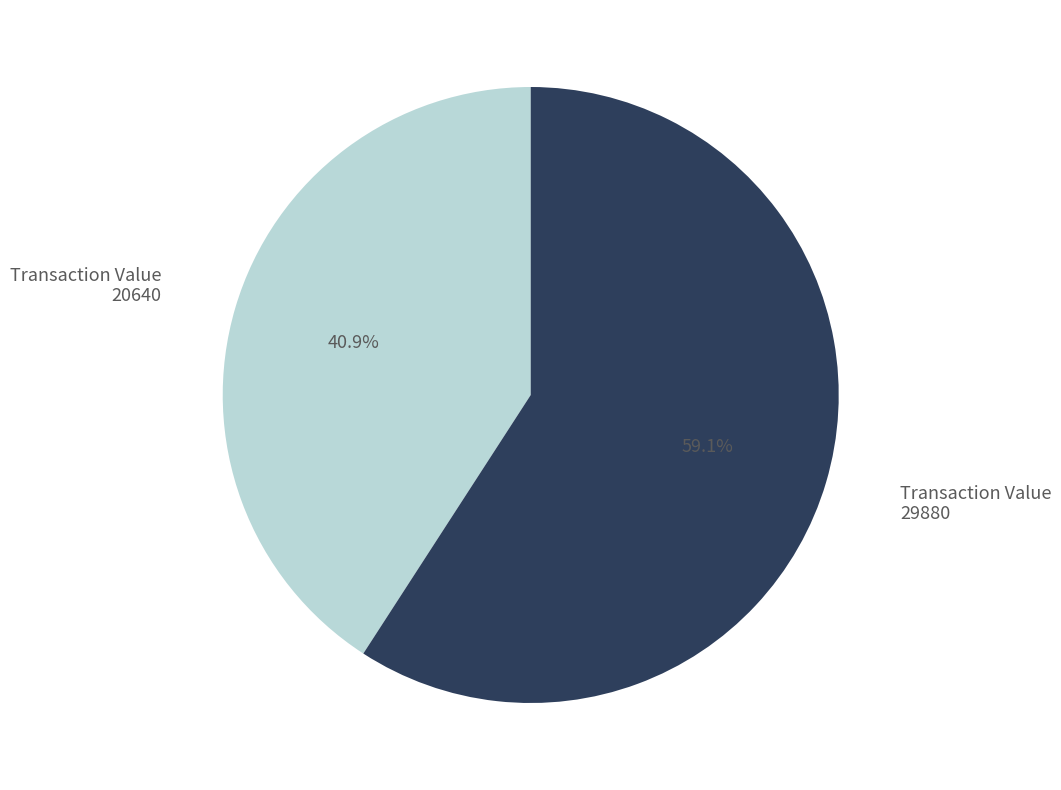

What is the largest slice in the pie chart?

Transaction Value 29880